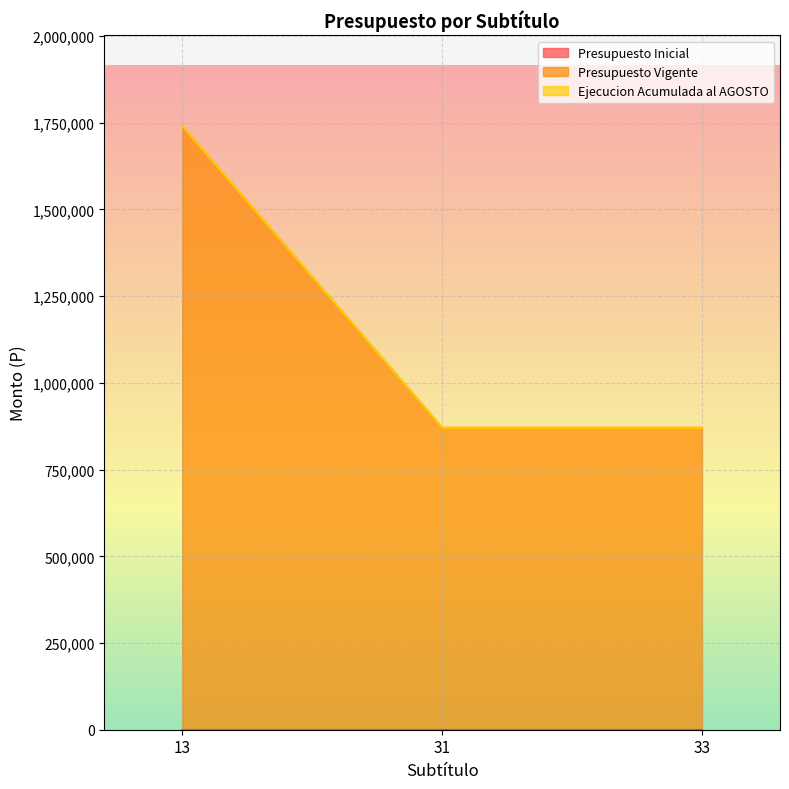

How many lines are shown in the chart?

3